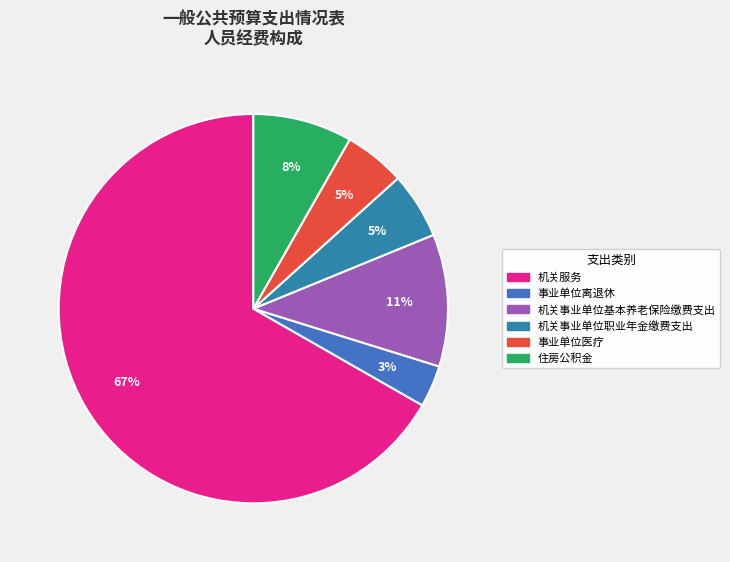

Which has a higher value, 机关服务 or 机关事业单位基本养老保险缴费支出?

机关服务